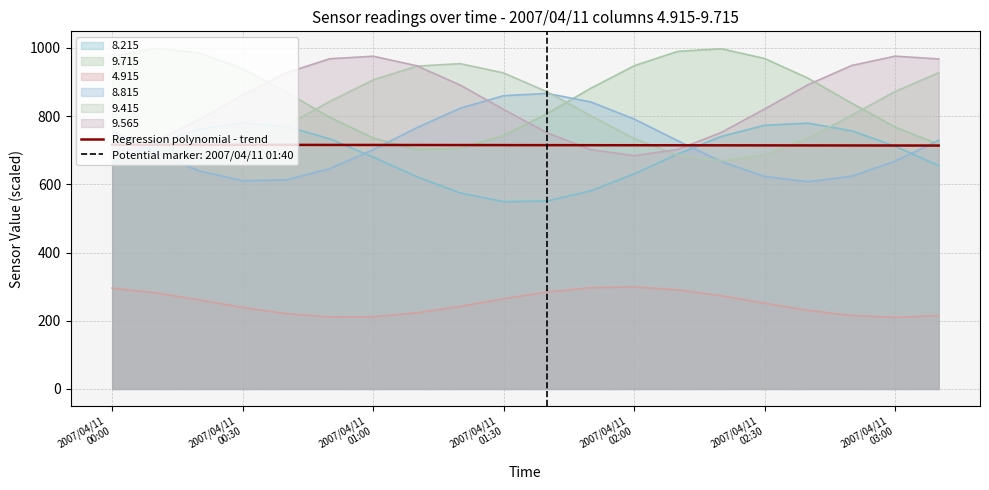

Read the value at 14.

714.3